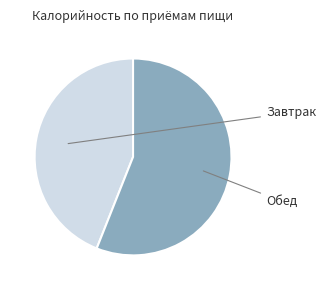

Which category has the smallest portion of the pie?

Завтрак